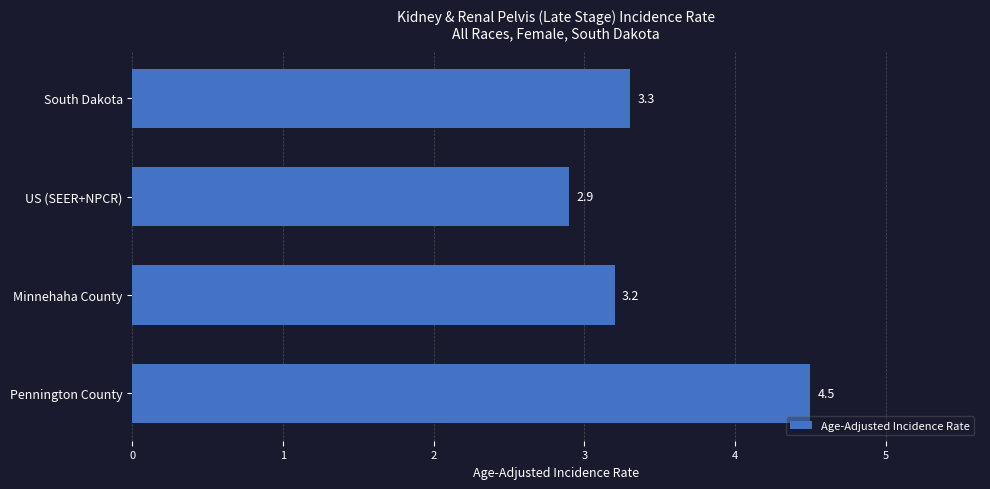

Approximately how many times larger is the value at South Dakota compared to Pennington County?

0.7